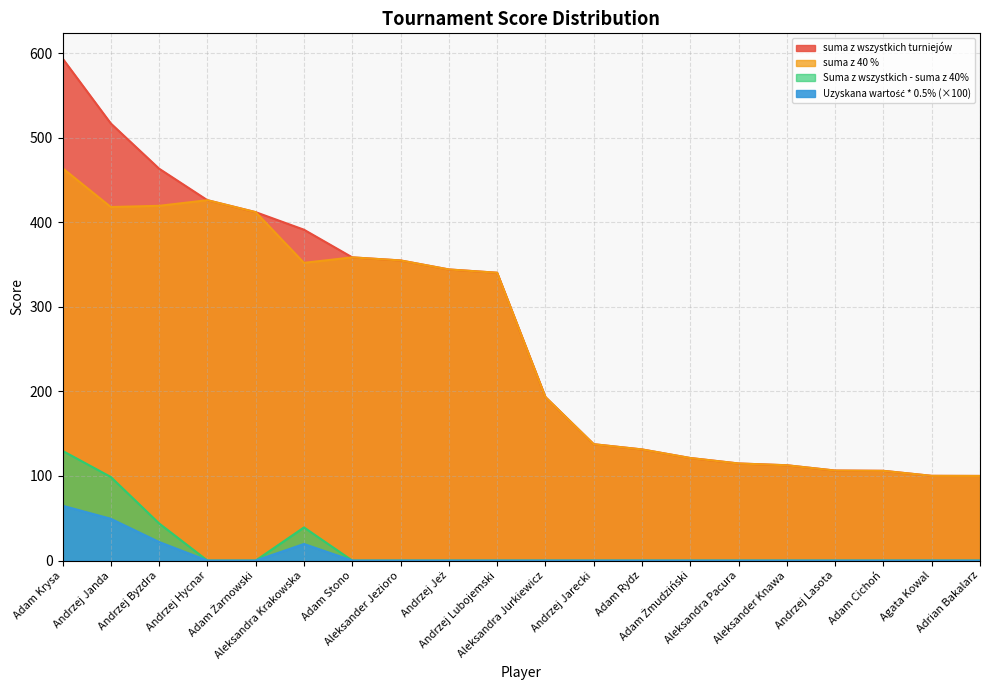

What is the minimum value for suma z wszystkich turniejów?

100.0